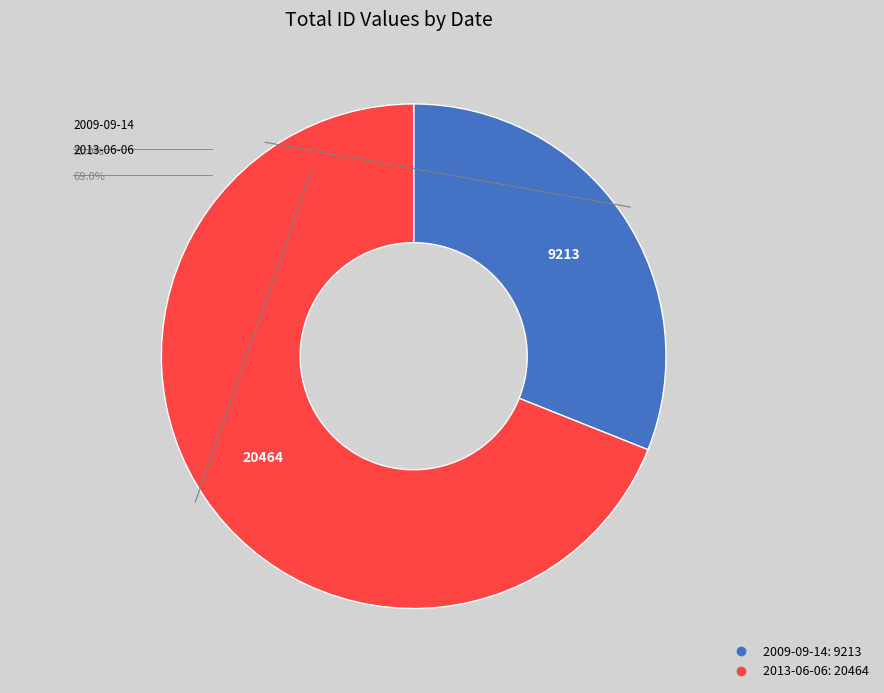

What is the majority slice?

2013-06-06